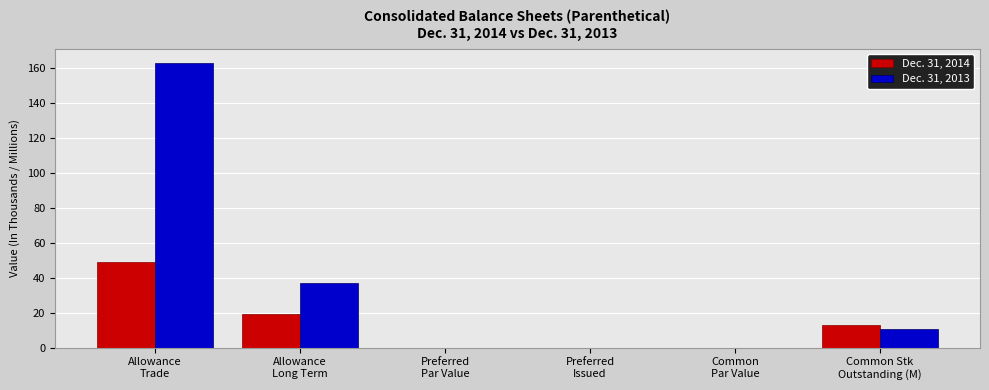

Which category has the highest value in the Dec. 31, 2014 series?

Allowance
Trade